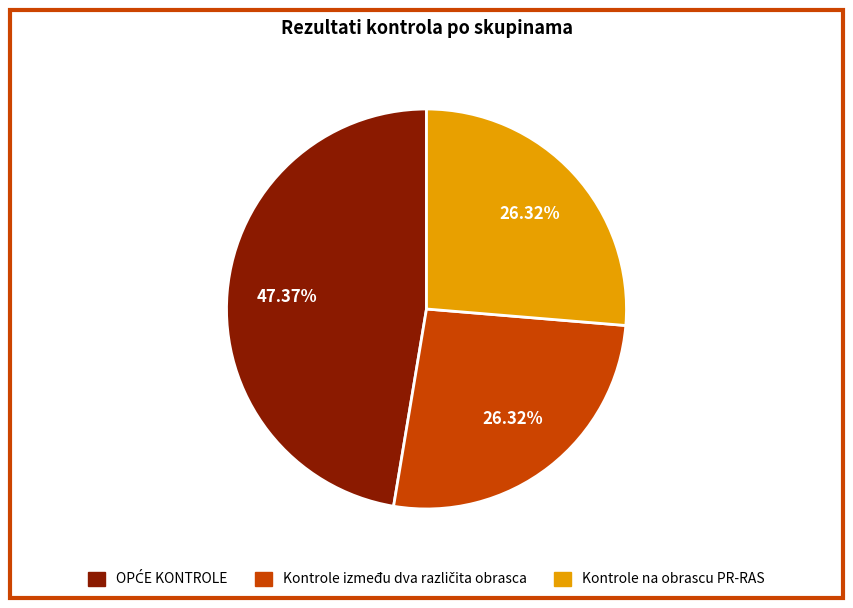

Is there any slice that represents more than half of the pie?

No